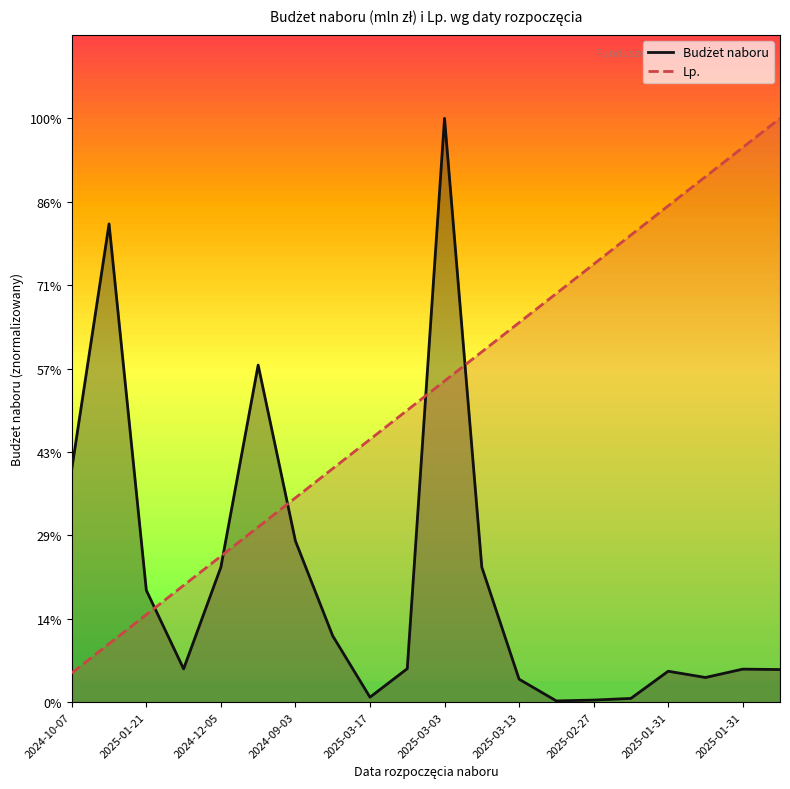

Which series ends up on top after the final intersection of Budżet naboru and Lp.?

Lp.